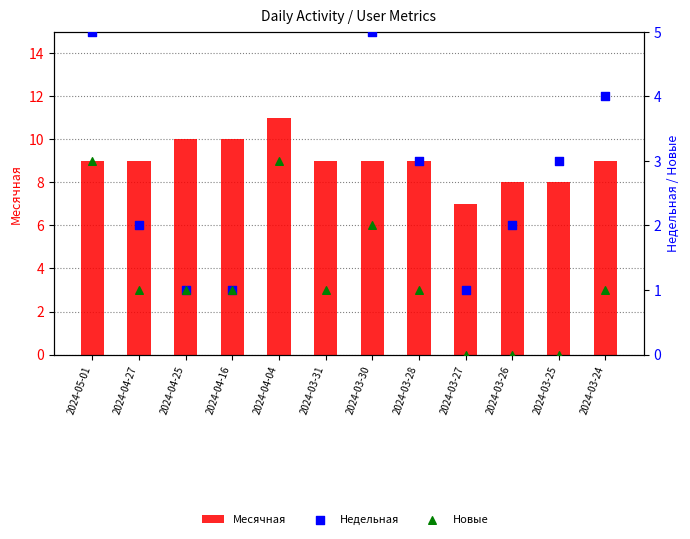

At how many categories does at least one series exceed 10?

1